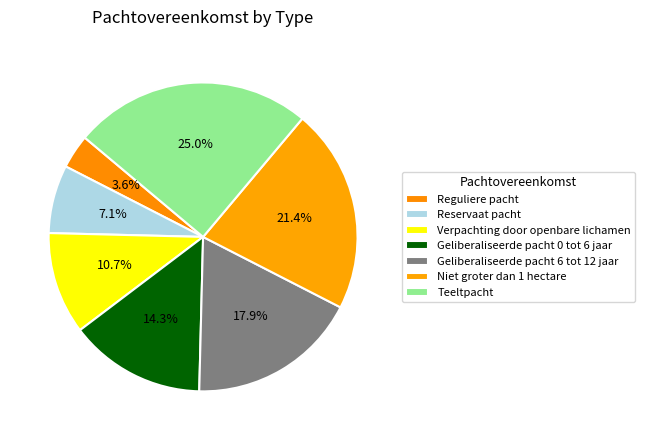

Does Niet groter dan 1 hectare account for over 50% of the chart?

No